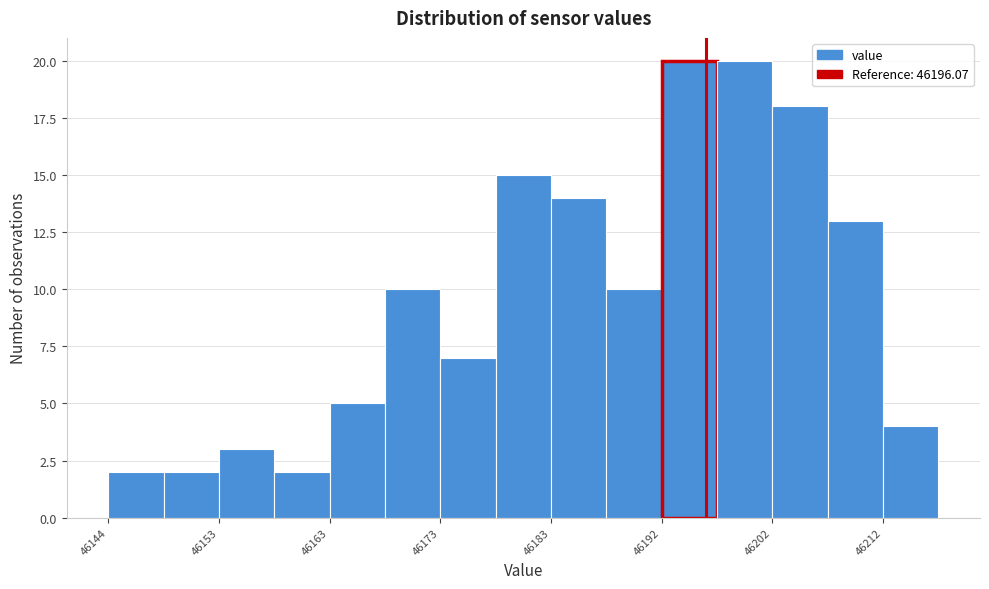

Reading left to right, transcribe this chart: for each bar, give the range it covers on the x-axis and its height. Neither the bar edges nor the heights are printed on the chart, so give them approximately, as read against the axes.

46144 to 46149: 2
46149 to 46153: 2
46153 to 46158: 3
46158 to 46163: 2
46163 to 46168: 5
46168 to 46173: 10
46173 to 46178: 7
46178 to 46183: 15
46183 to 46187: 14
46187 to 46192: 10
46192 to 46197: 20
46197 to 46202: 20
46202 to 46207: 18
46207 to 46212: 13
46212 to 46216: 4